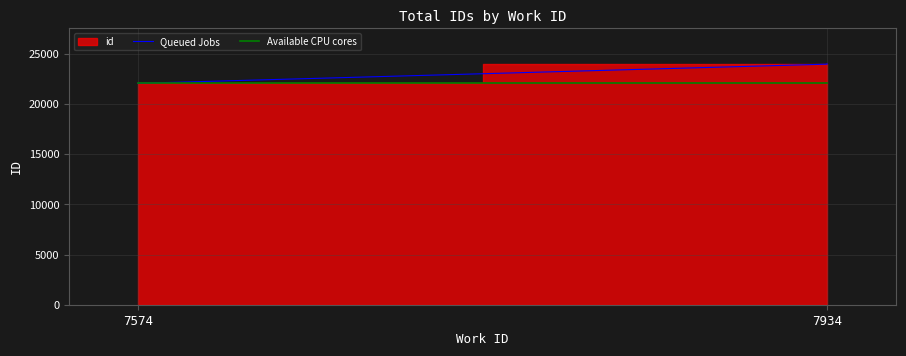

True or false: Available CPU cores and Queued Jobs cross at least once.

False